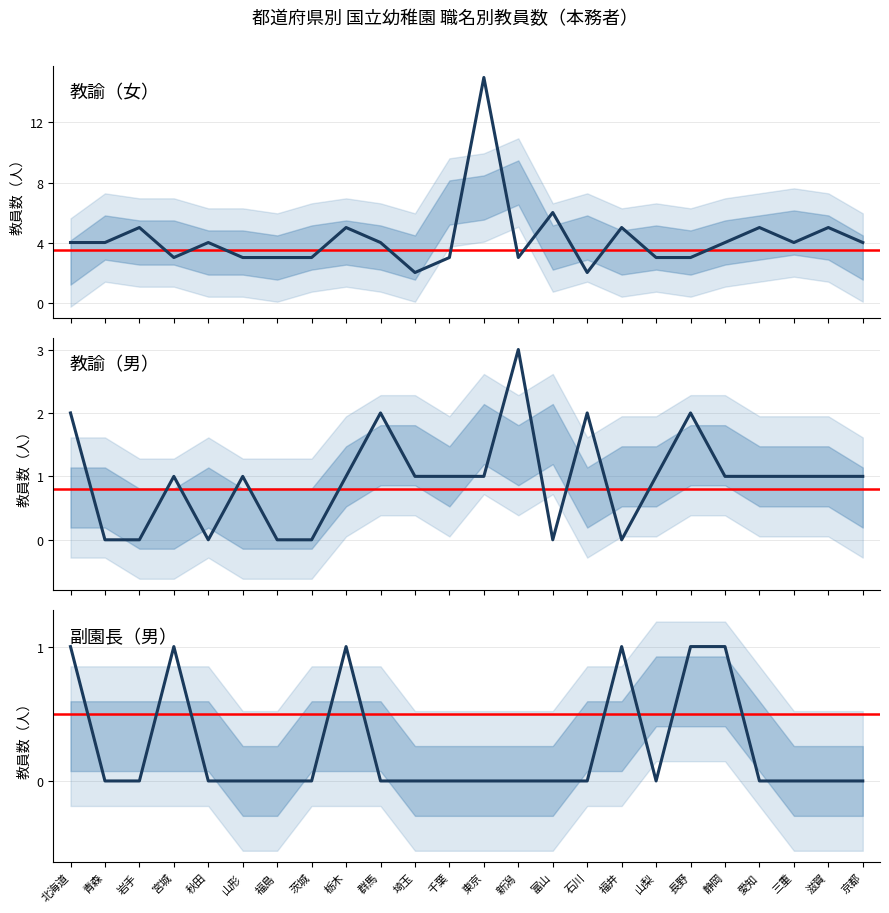

Is it true that 教諭(男) equals -1 at 福島?

False